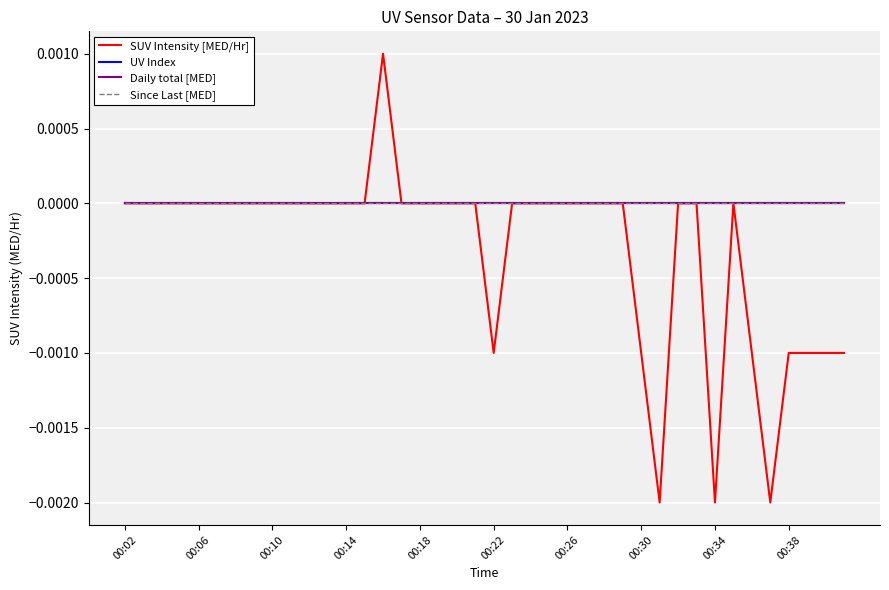

True or false: SUV Intensity [MED/Hr] has more than 2 interior local peaks.

False